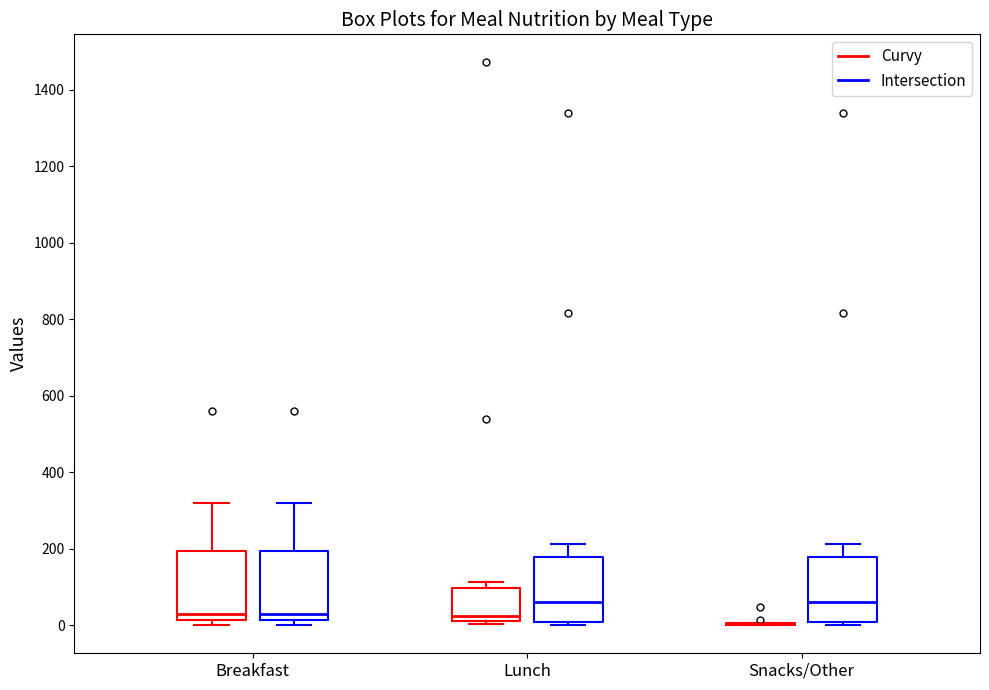

Reading left to right, transcribe this box plot: for each box, give where its median line is, the range the box spans, and where its two whiskers end, as read against the y-axis. The values are not printed on the chart, so give them approximately, as read against the axis.

Breakfast (Curvy): median 40, box 20 to 200, whiskers 0 to 320
Breakfast (Intersection): median 40, box 20 to 200, whiskers 0 to 320
Lunch (Curvy): median 20 (just above the box's lower edge), box 20 to 100, whiskers 0 to 120
Lunch (Intersection): median 60, box 0 to 180, whiskers 0 (just below the box's lower edge) to 220
Snacks/Other (Curvy): box collapsed to a line at 0, whiskers 0 to 0
Snacks/Other (Intersection): median 60, box 0 to 180, whiskers 0 (just below the box's lower edge) to 220